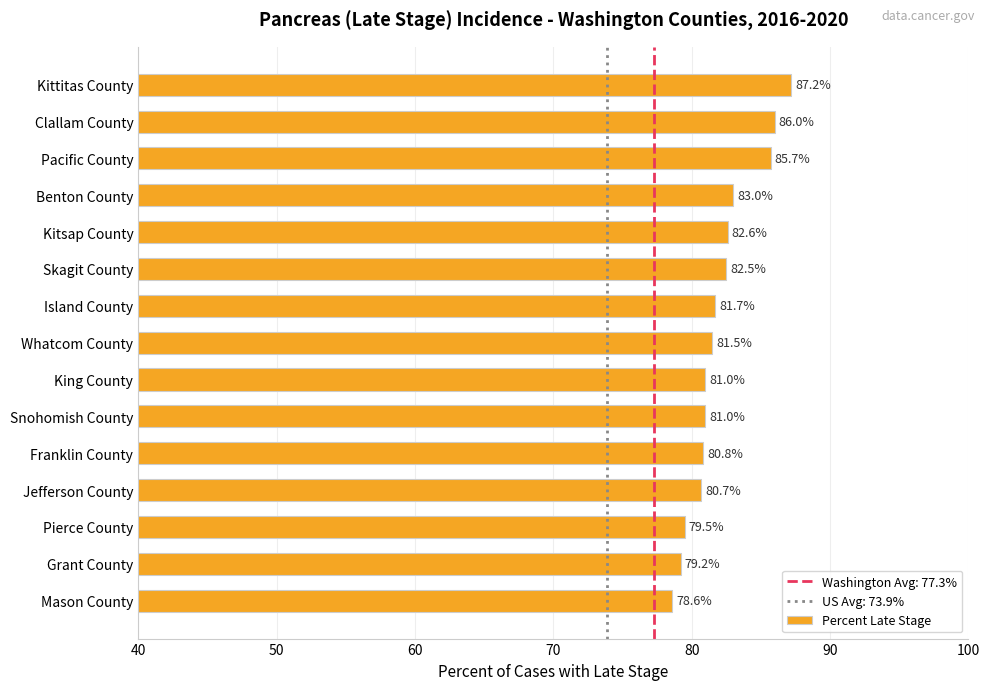

The value at Franklin County is 80.8. True or false?

True